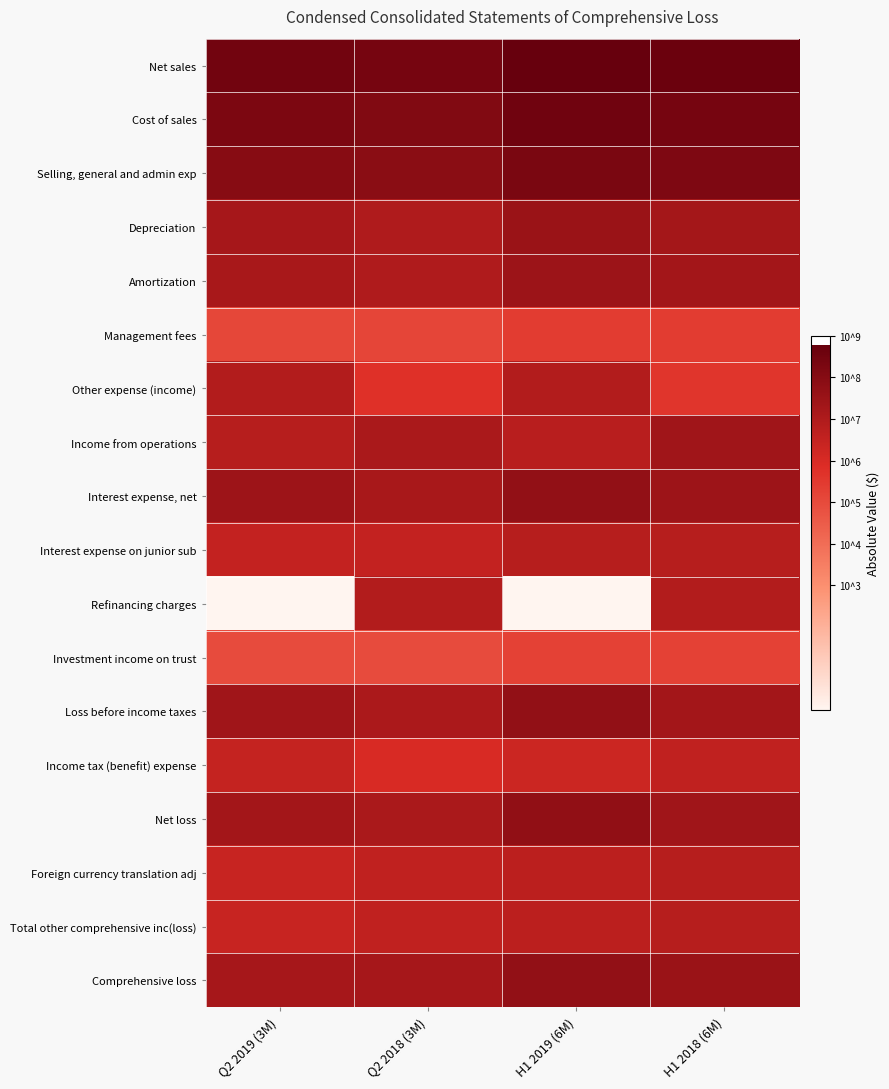

Between Q2 2018 (3M) and H1 2019 (6M), which is larger?

H1 2019 (6M)